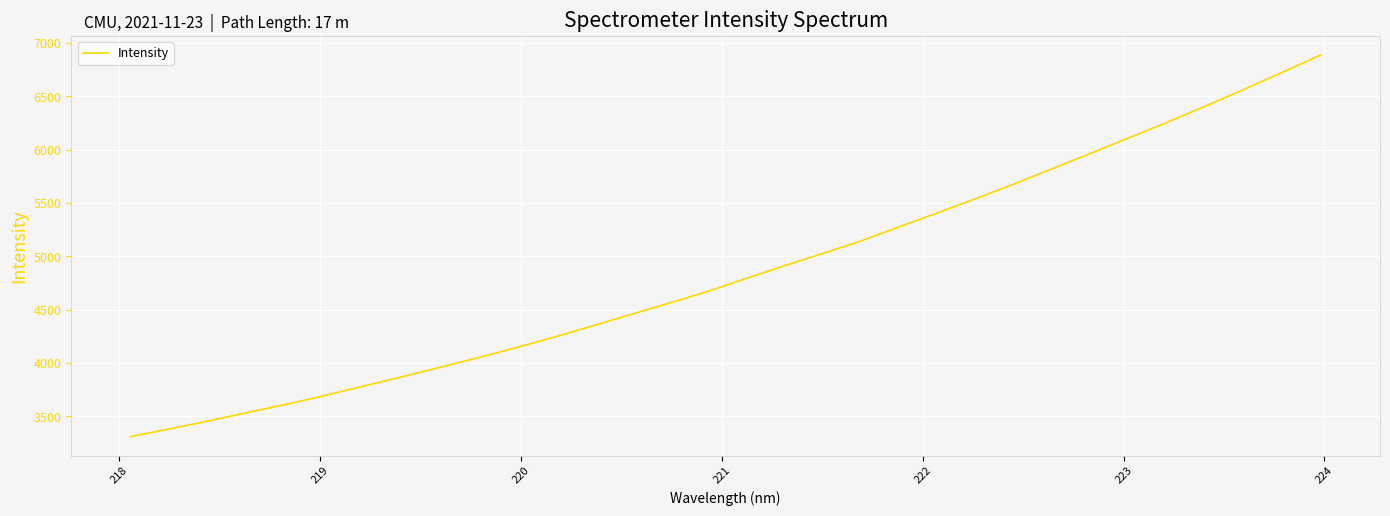

What is the difference between the maximum and minimum values?

3575.8